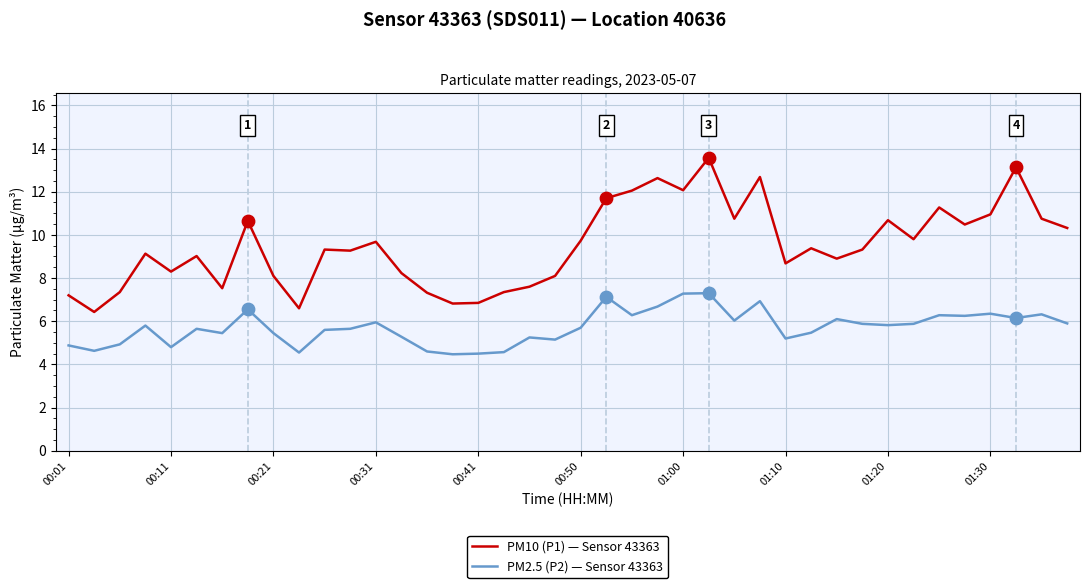

Rank the series by their maximum value, from lowest to highest.

PM2.5 (P2) — Sensor 43363, PM10 (P1) — Sensor 43363